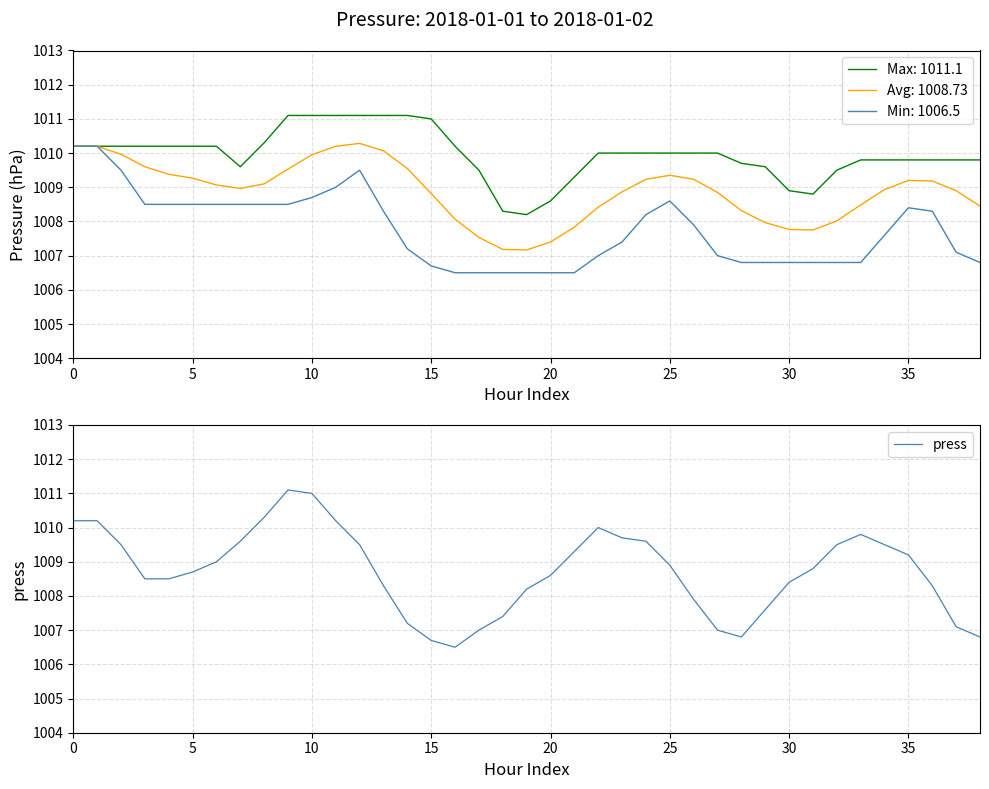

What is the value of the 28th point from the left?

1007.0